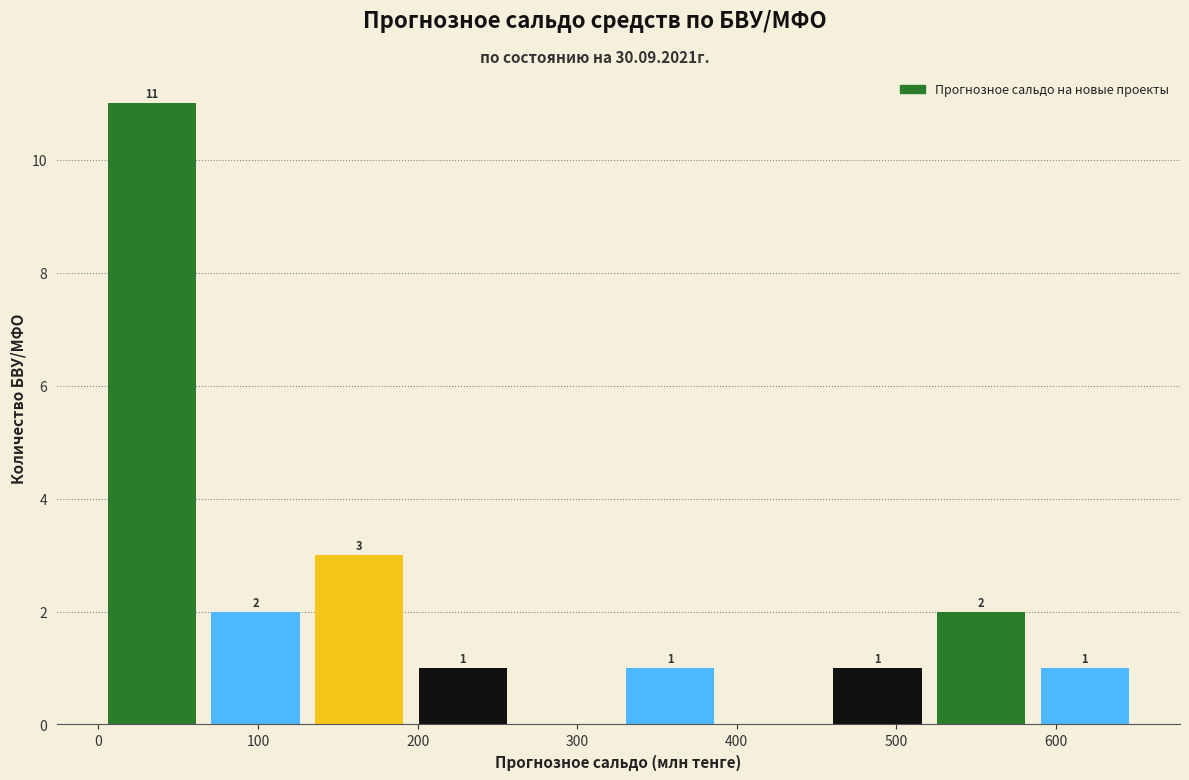

Over which range of the x-axis is the bar tallest?

0 to 70